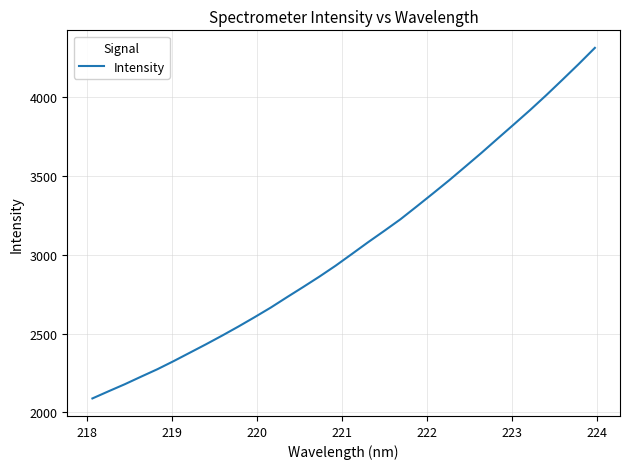

How many values exceed 3006?

16